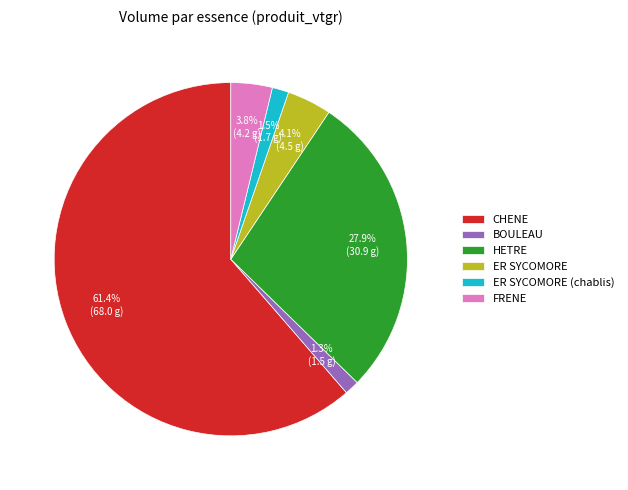

Which category has the biggest portion of the pie?

CHENE